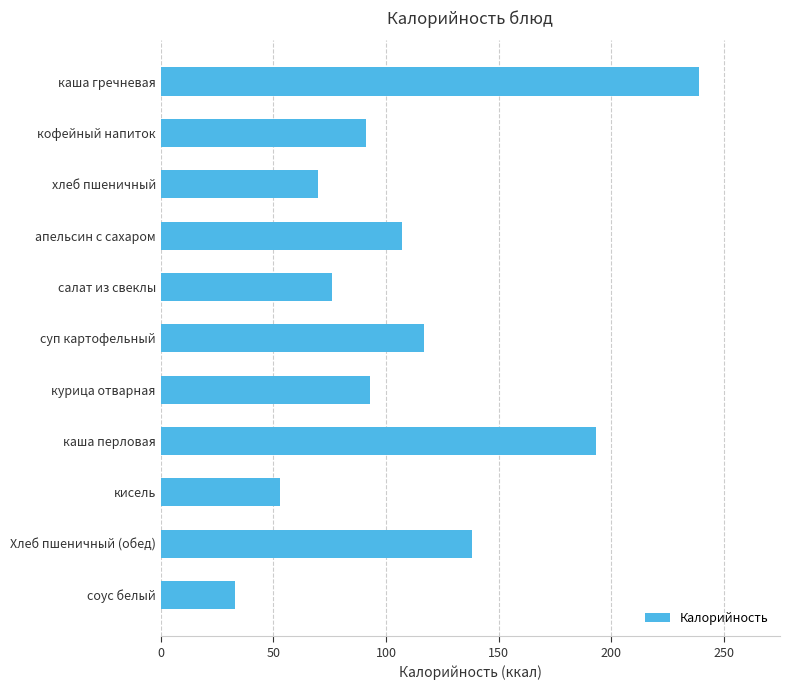

What is the difference between the maximum and minimum values?

206